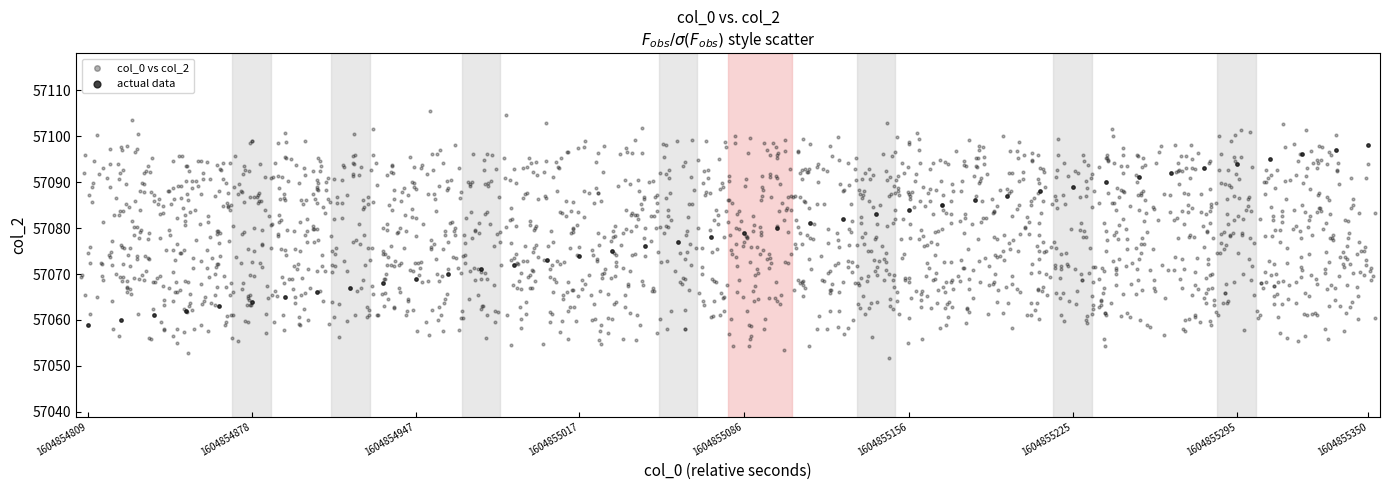

Which series reaches the maximum Y coordinate?

col_0 vs col_2